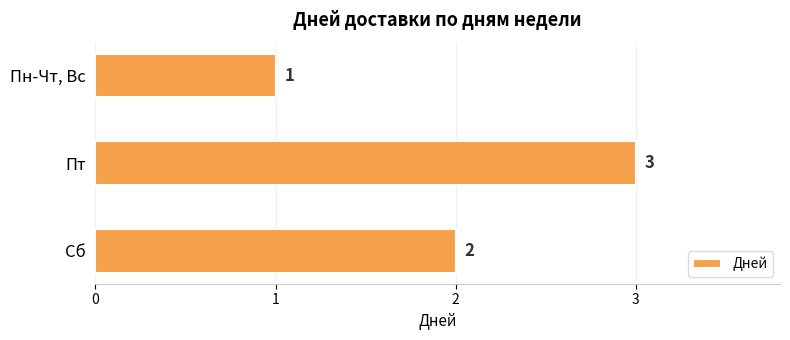

Rank the categories by value from highest to lowest.

Пт, Сб, Пн-Чт, Вс